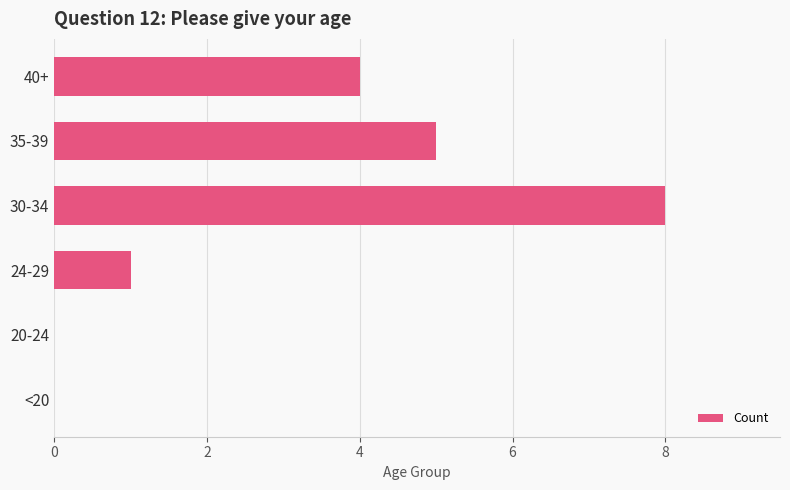

Reading bottom to top, transcribe all the data shown in this chart.

<20=0	20-24=0	24-29=1	30-34=8	35-39=5	40+=4